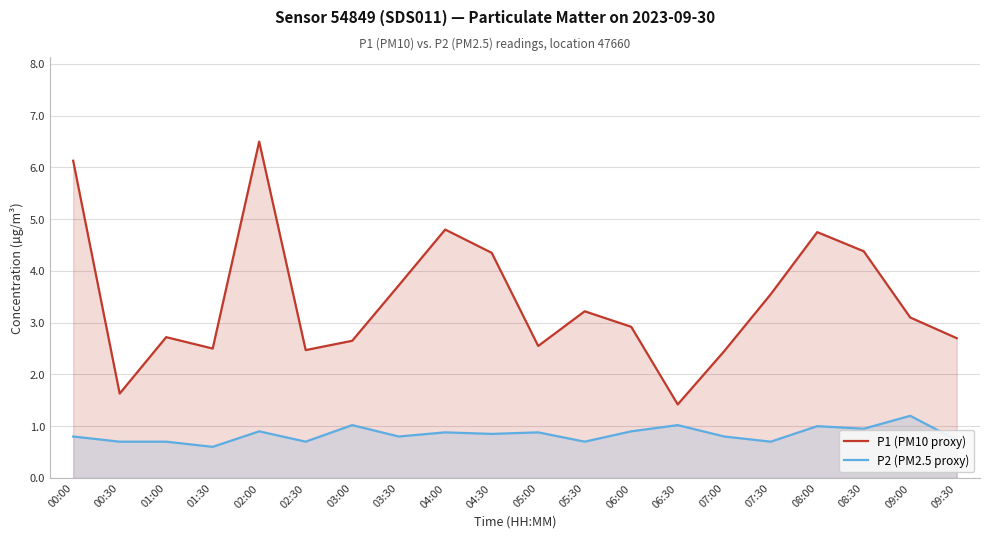

Which series has the widest spread of values?

P1 (PM10 proxy)